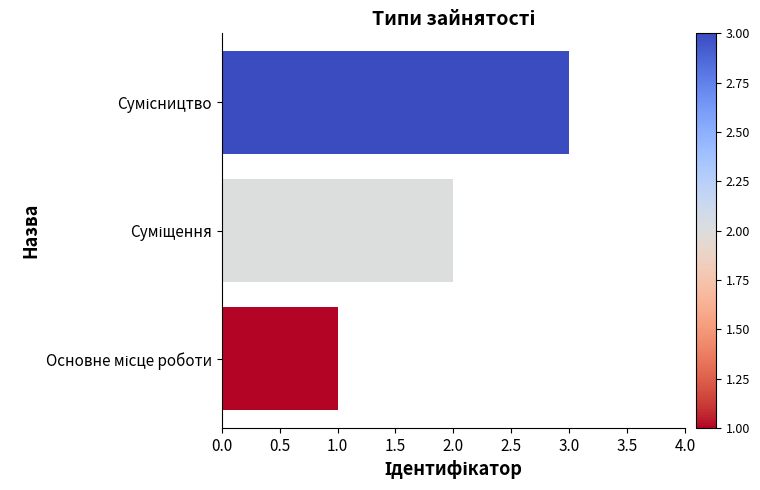

What is the maximum value shown in the chart?

3